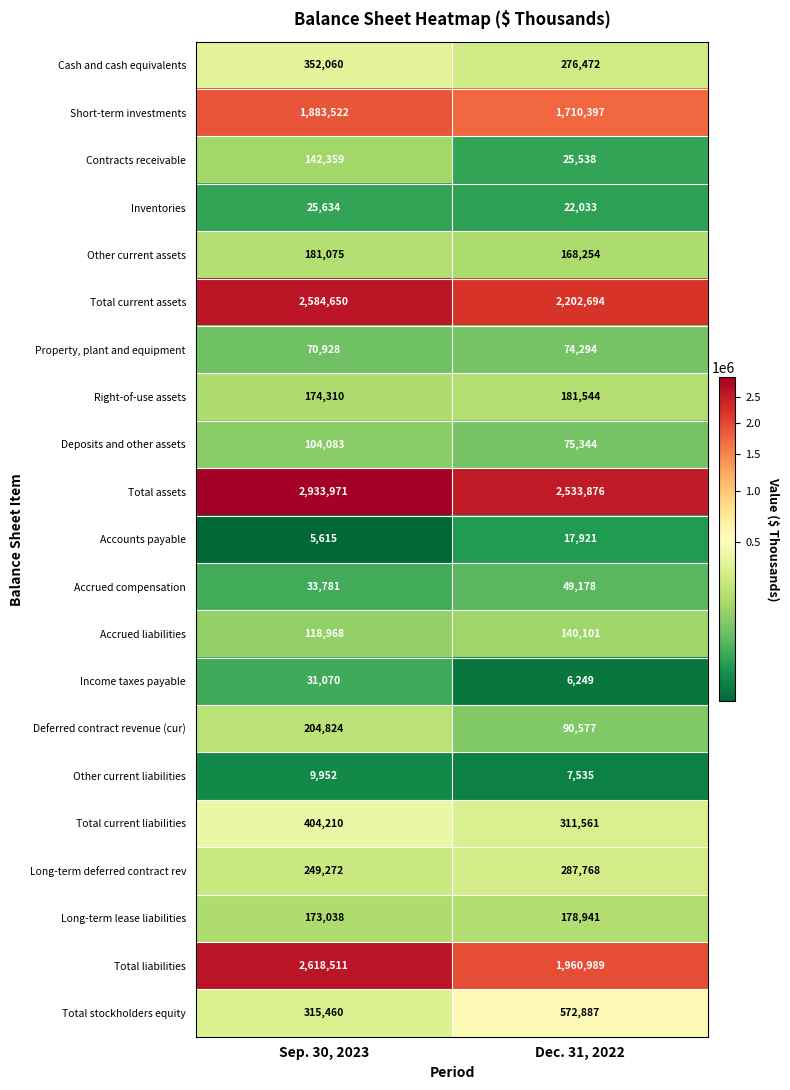

What is the minimum value shown in the chart?

5615